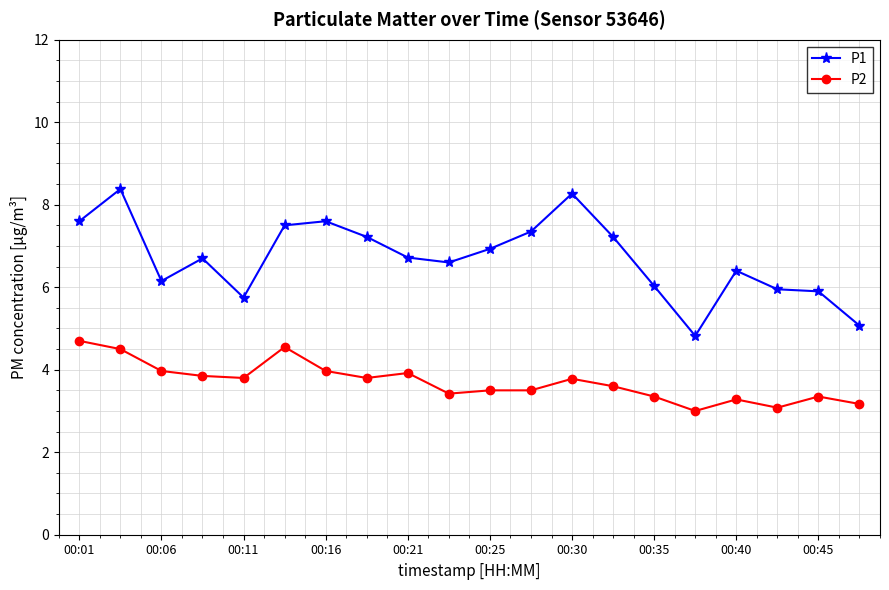

What is the greatest value displayed?

8.4